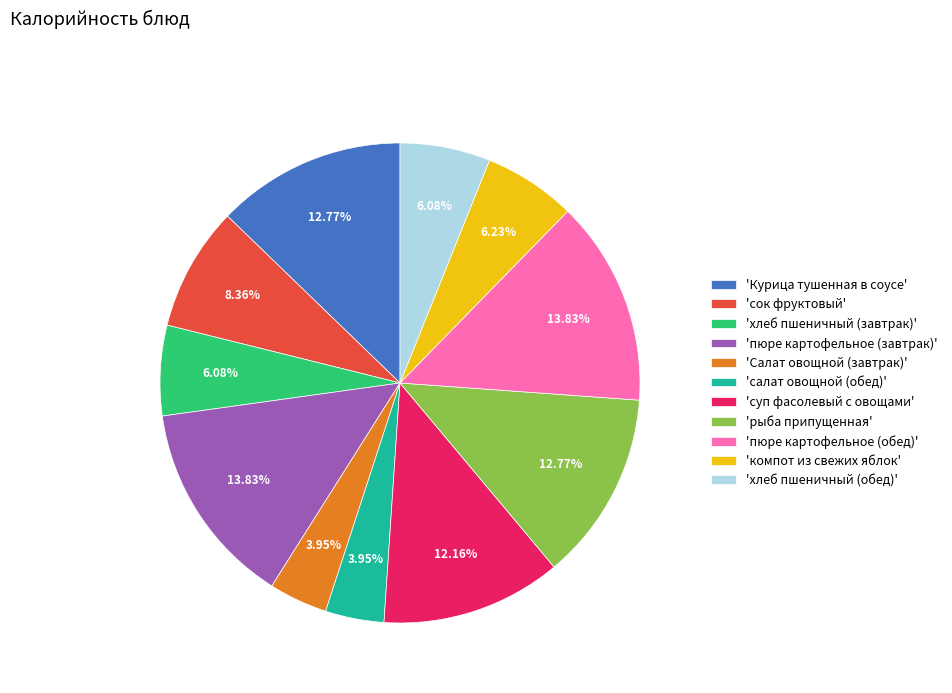

Is 'салат овощной (обед)' the majority of the pie?

No